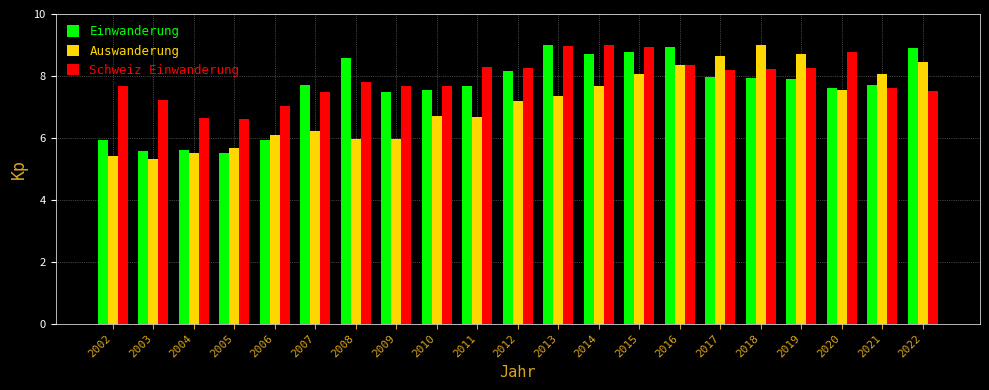

What is the sum of the Einwanderung values at 2015 and 2017?

16.7